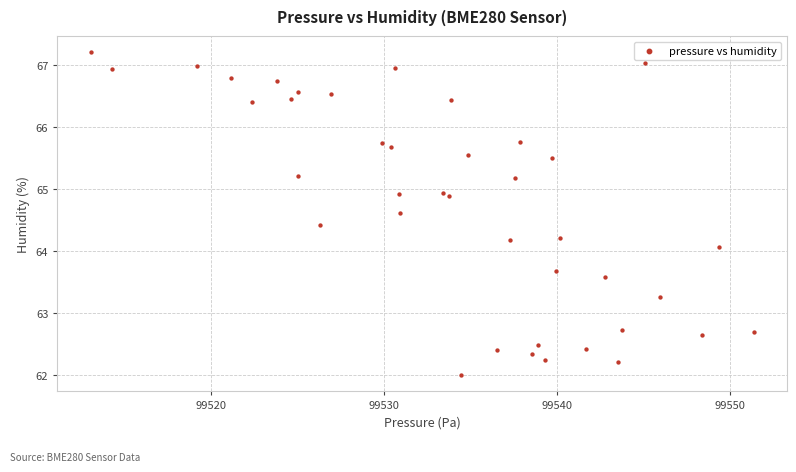

What Y value in the scatter plot is closest to 64?

64.1